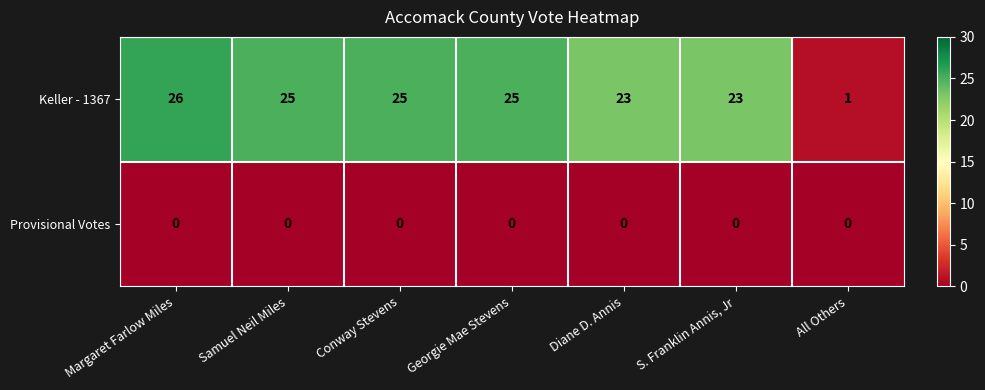

List the series in order of their peak value, lowest first.

Provisional Votes, Keller - 1367